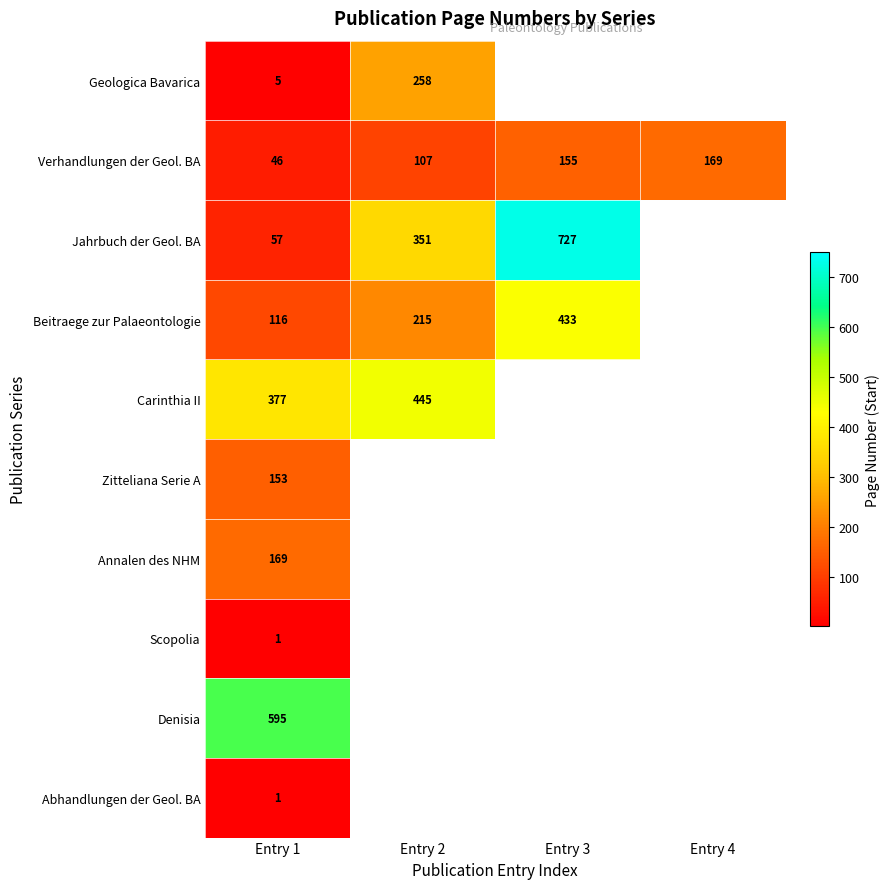

Which category has the lowest value across all series?

Entry 1